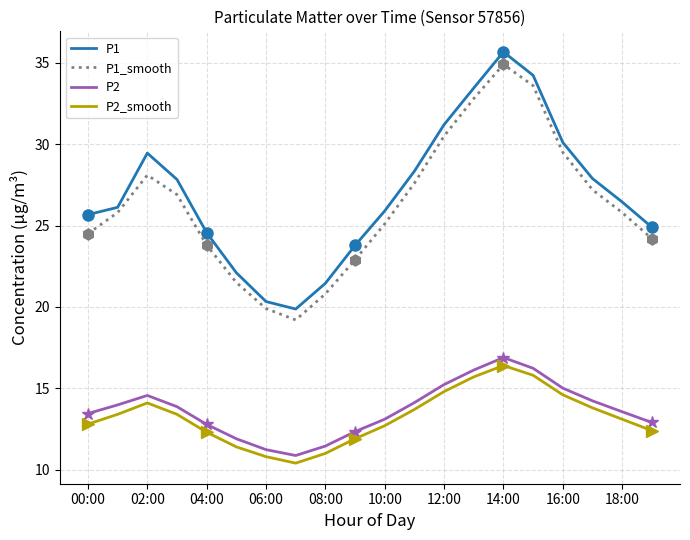

Is it true that P2 equals 19.9 at 17?

False